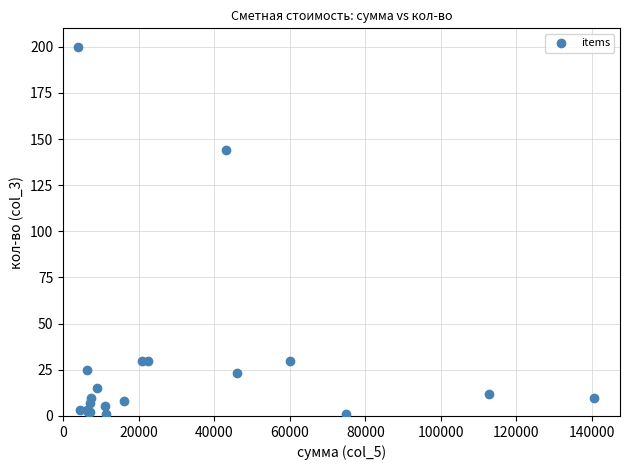

What Y value in the scatter plot is closest to 100?

144.0